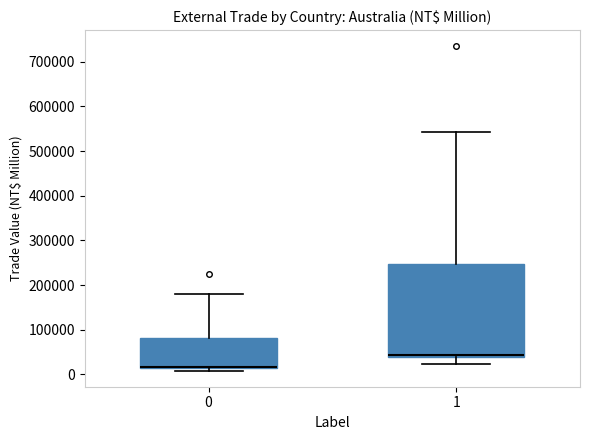

Where does the lower whisker of the box at x = 1 end on the y-axis? The values are not printed on the chart, so give them approximately, as read against the axis.

20000